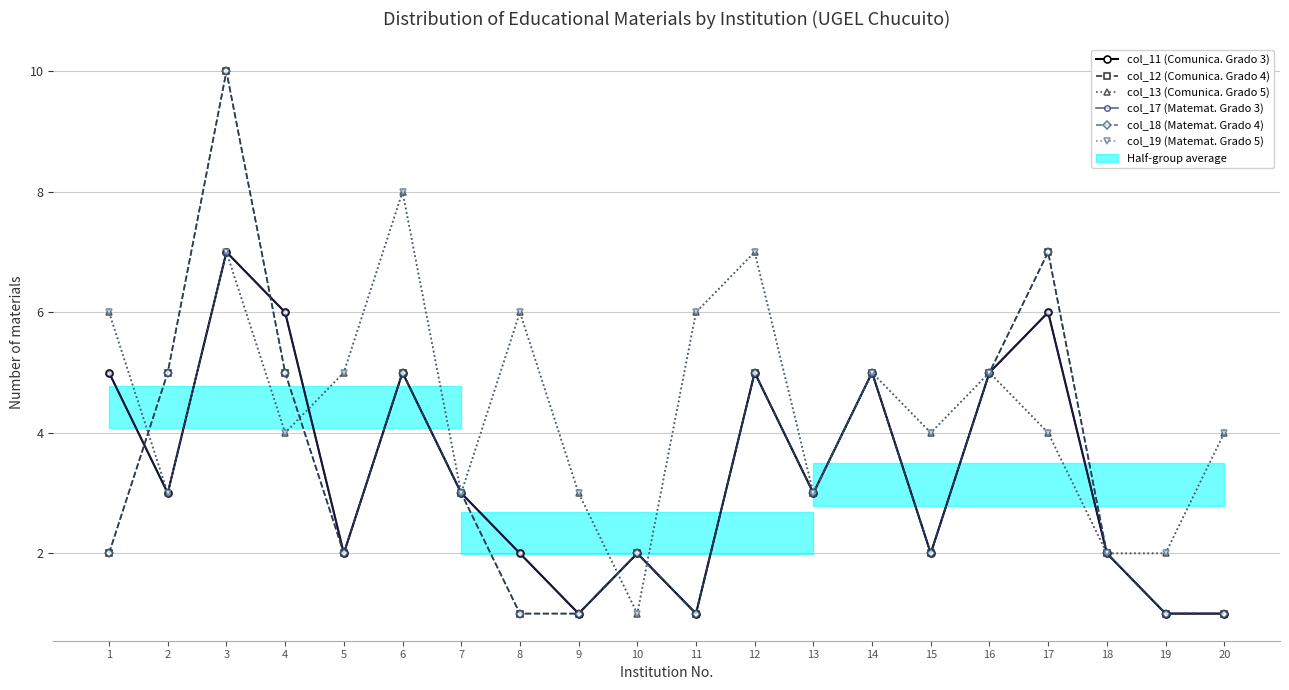

What is the difference between the maximum and second lowest values in the col_13 (Comunica. Grado 5) series?

6